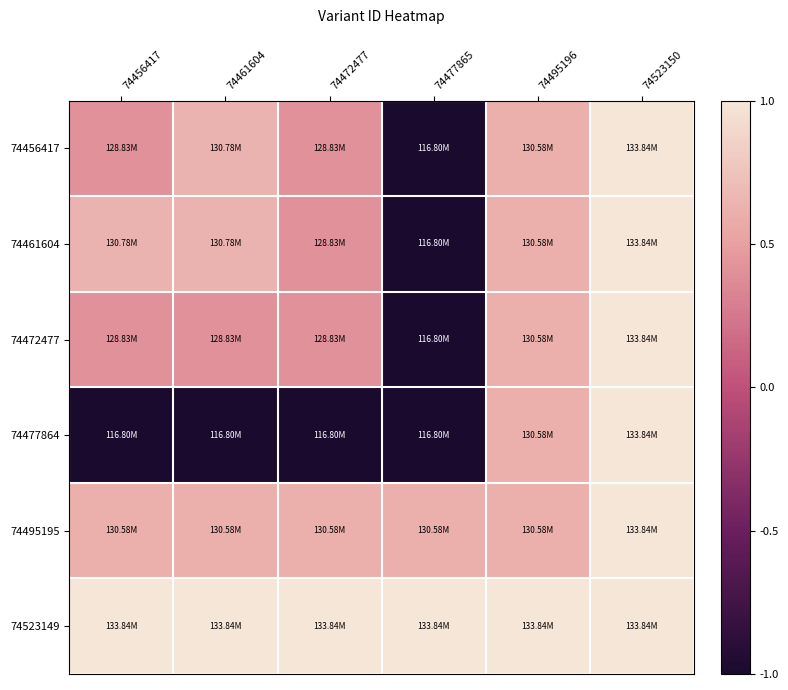

What is the total value across all series at 74477865?

-2.4